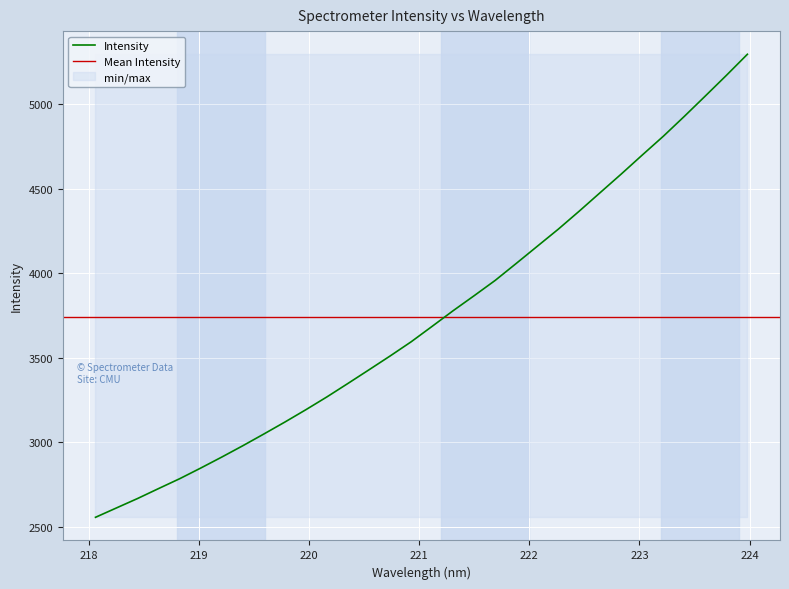

Which has a higher value, 222.8355 or 222.6447?

222.8355